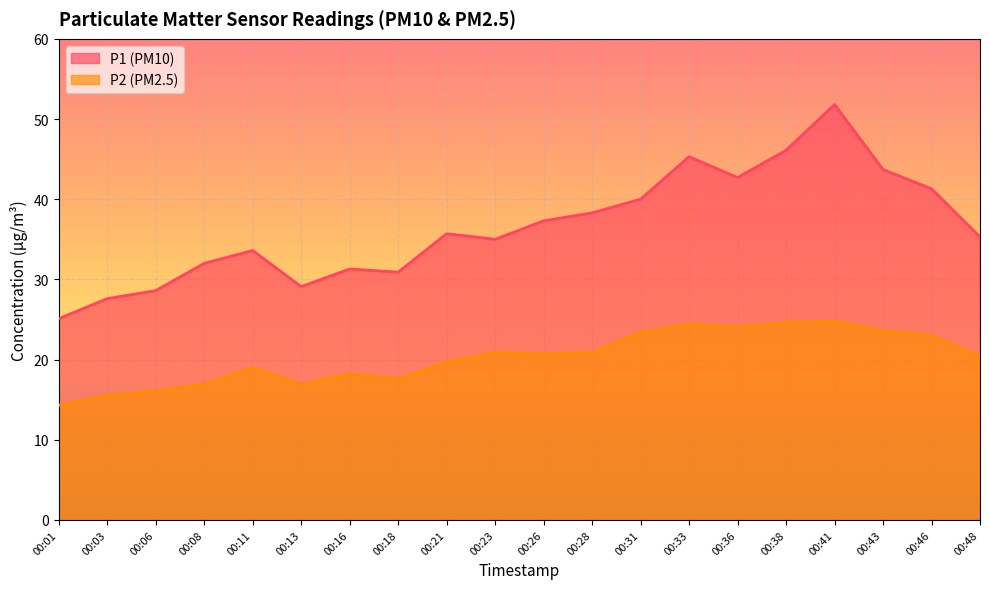

What is the smallest value displayed?

14.3